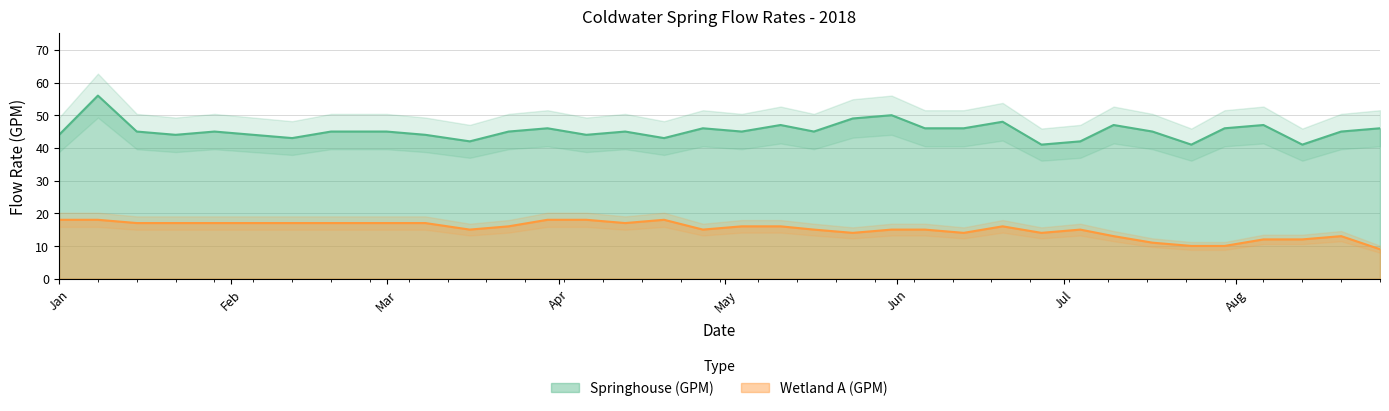

What value does the Springhouse (GPM) series have at Mar?

45